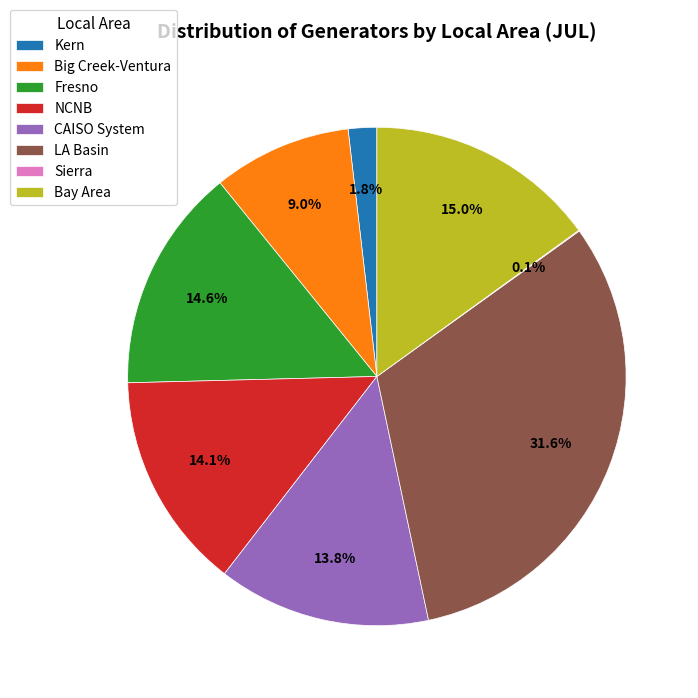

Which category has the biggest portion of the pie?

LA Basin